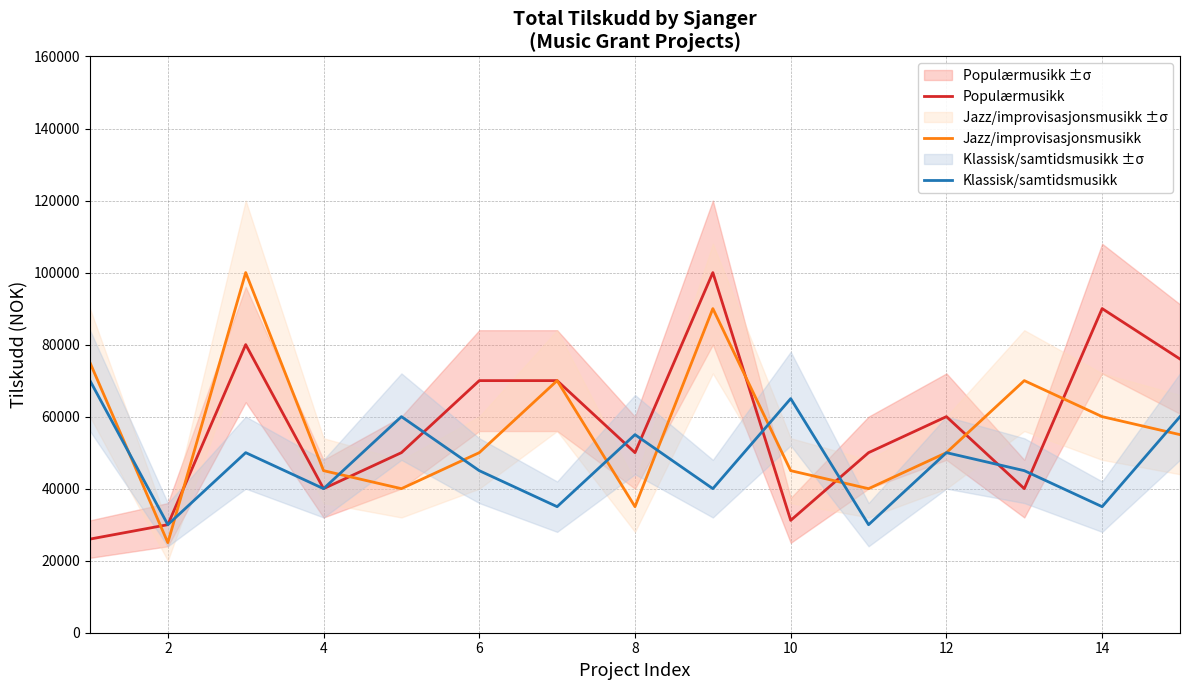

The value of Klassisk/samtidsmusikk at 6 is 45000. True or false?

True